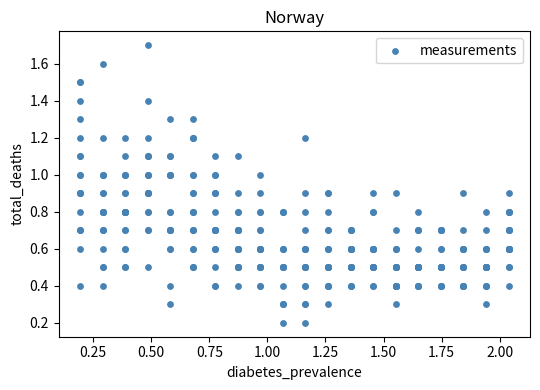

What is the range of Y values (max minus min)?

1.5